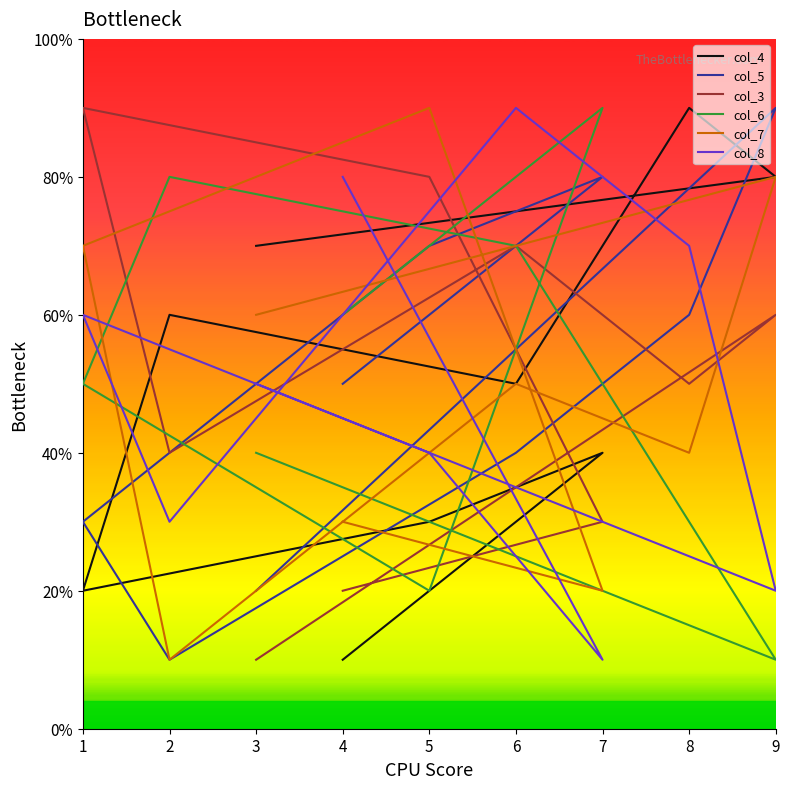

The col_3 series shows 70 at 6. True or false?

True